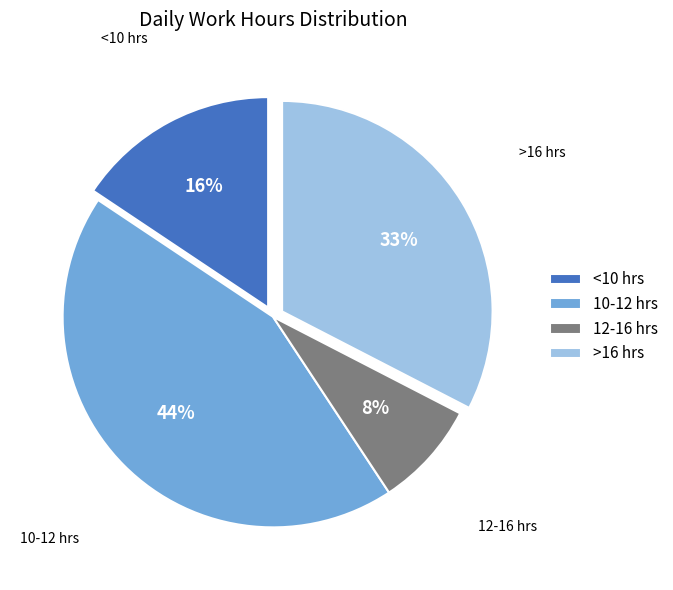

What is the ratio of the value at 10-12 hrs to the value at <10 hrs?

2.8